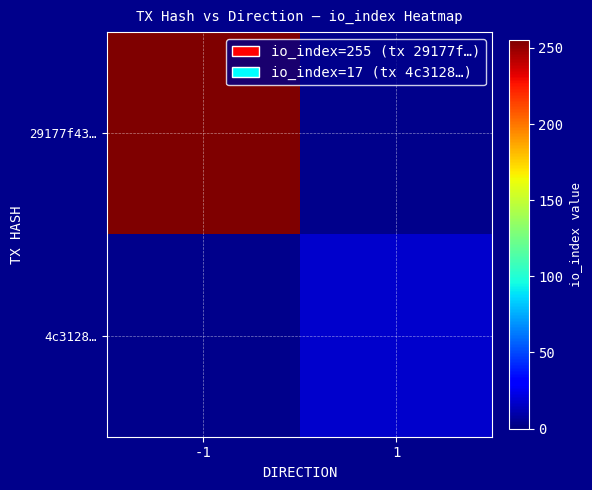

List the series in order of their peak value, lowest first.

29177f43…, 4c3128…